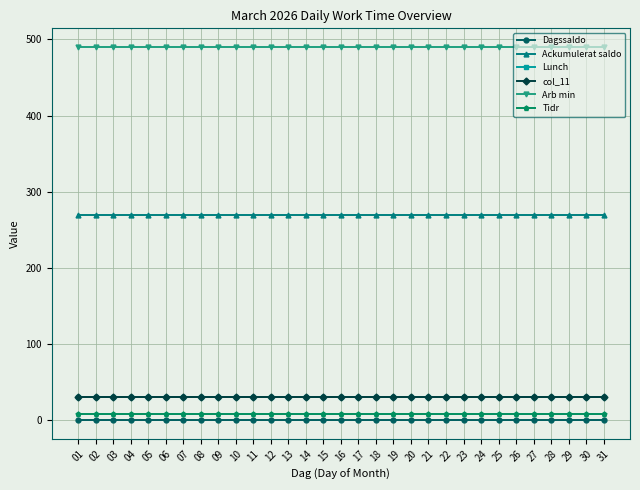

Is it true that Lunch equals 30.0 at 12?

True